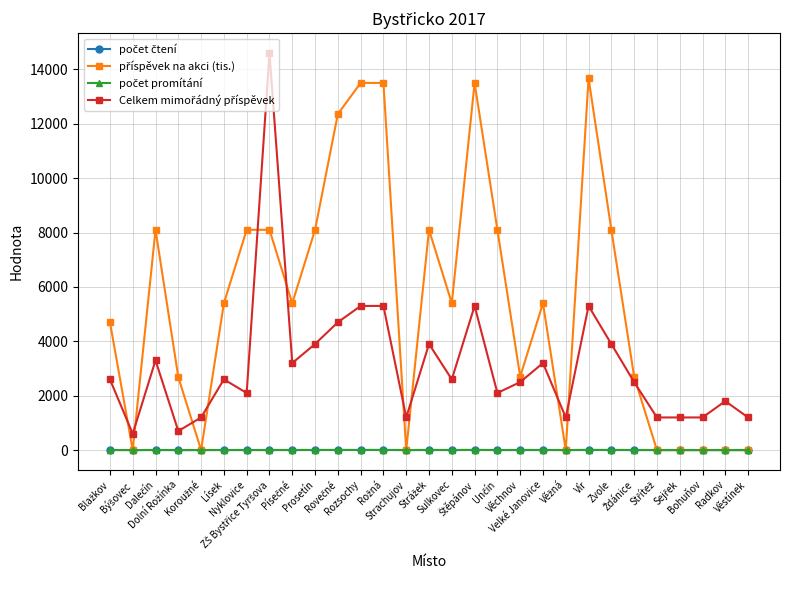

At how many categories does at least one series exceed 10583?

6